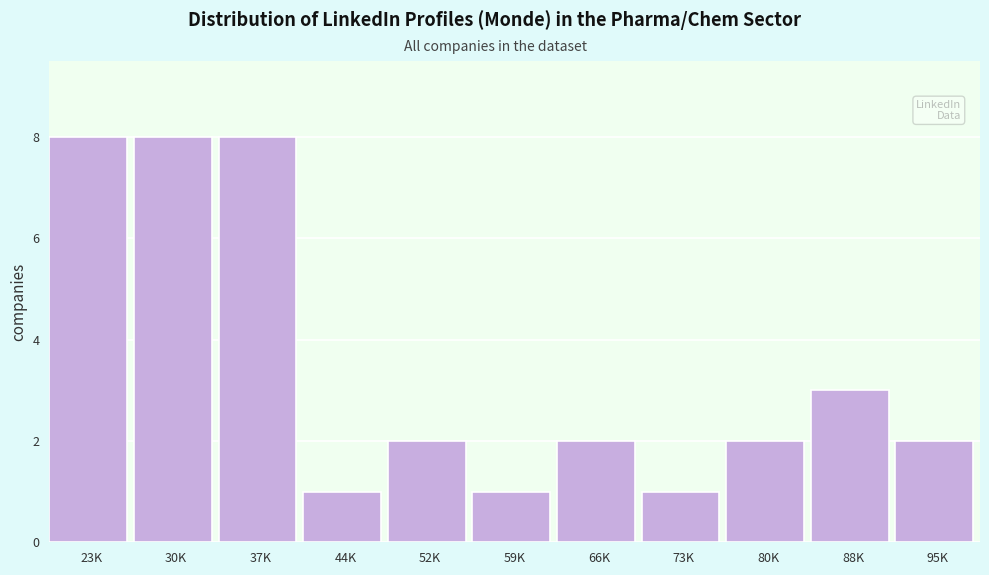

Reading right to left, transcribe all the data shown in this chart.

95K=2	88K=3	80K=2	73K=1	66K=2	59K=1	52K=2	44K=1	37K=8	30K=8	23K=8